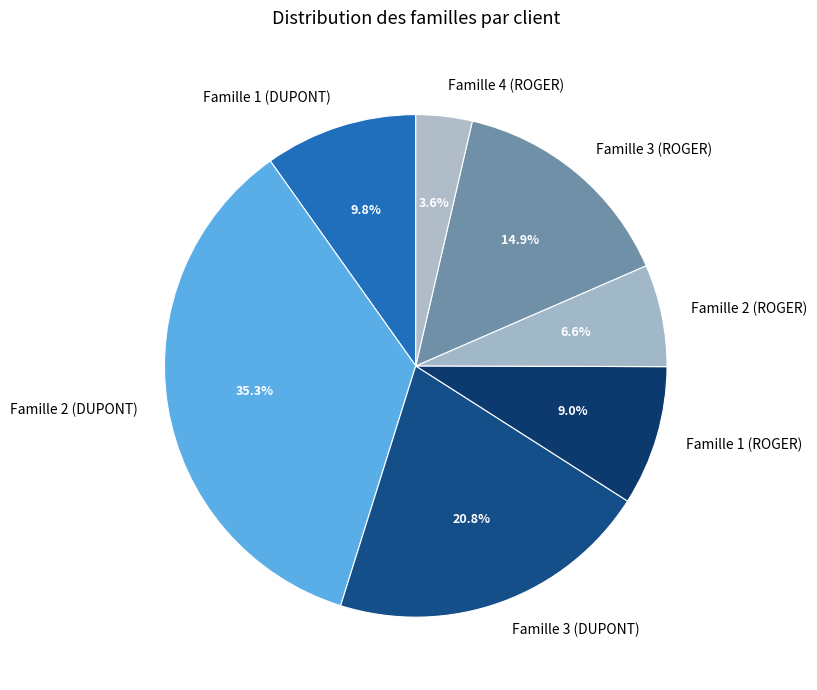

True or false: Famille 2 (ROGER) accounts for 7% of the total.

True